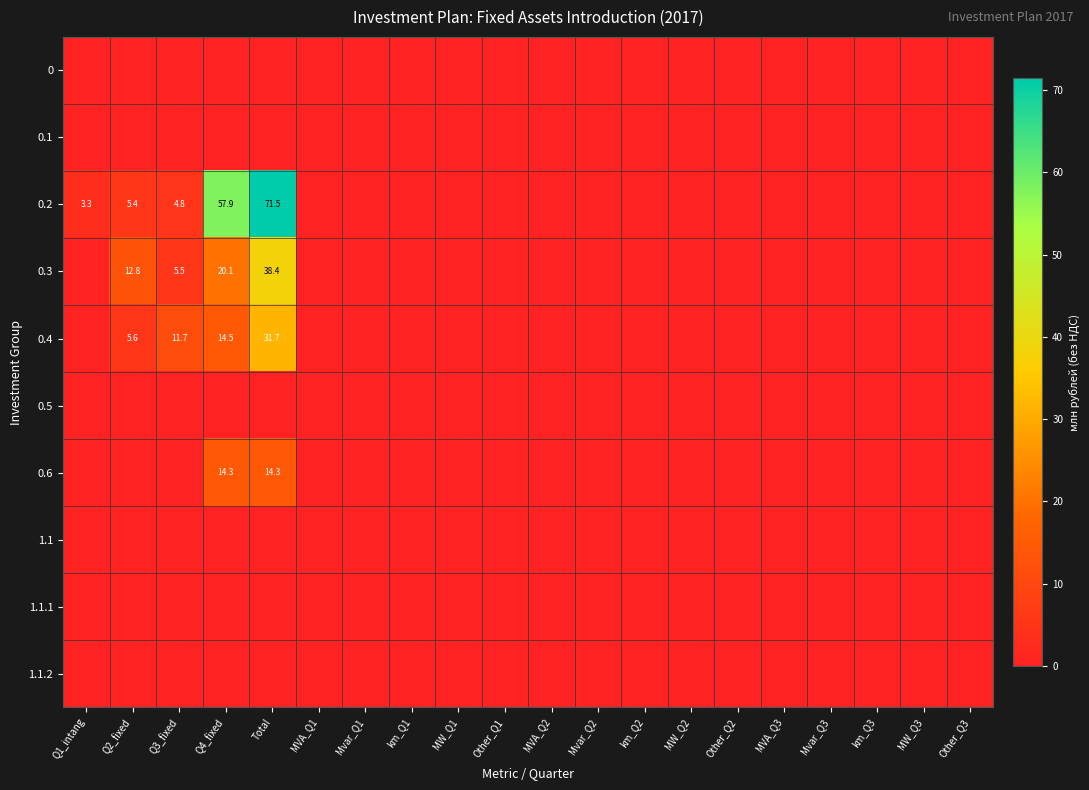

At MW_Q1, list the series in order from smallest to largest.

0, 0.1, 0.2, 0.3, 0.4, 0.5, 0.6, 1.1, 1.1.1, 1.1.2